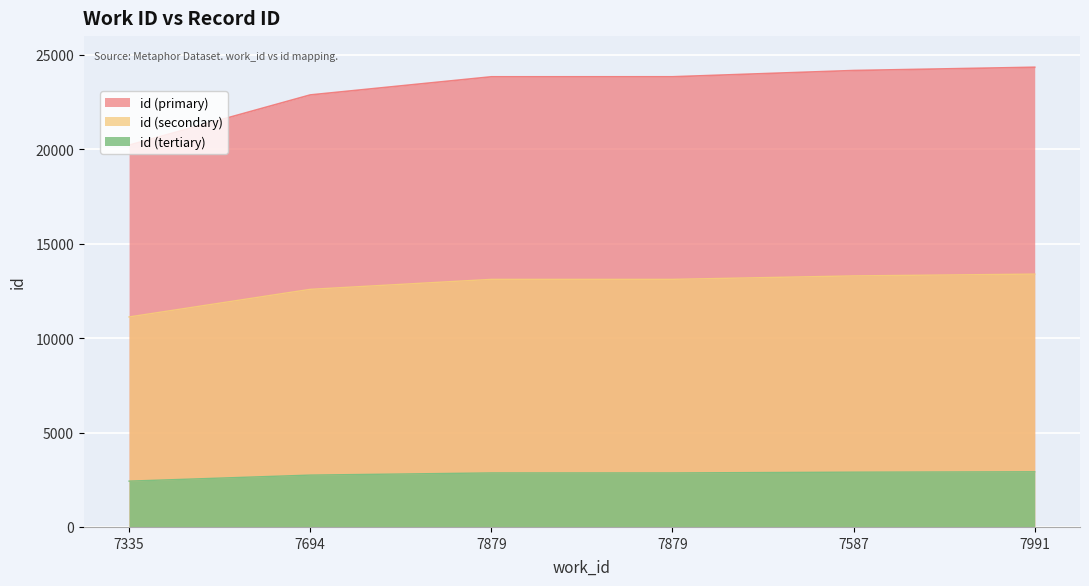

What is the difference between the maximum and minimum values?

4126